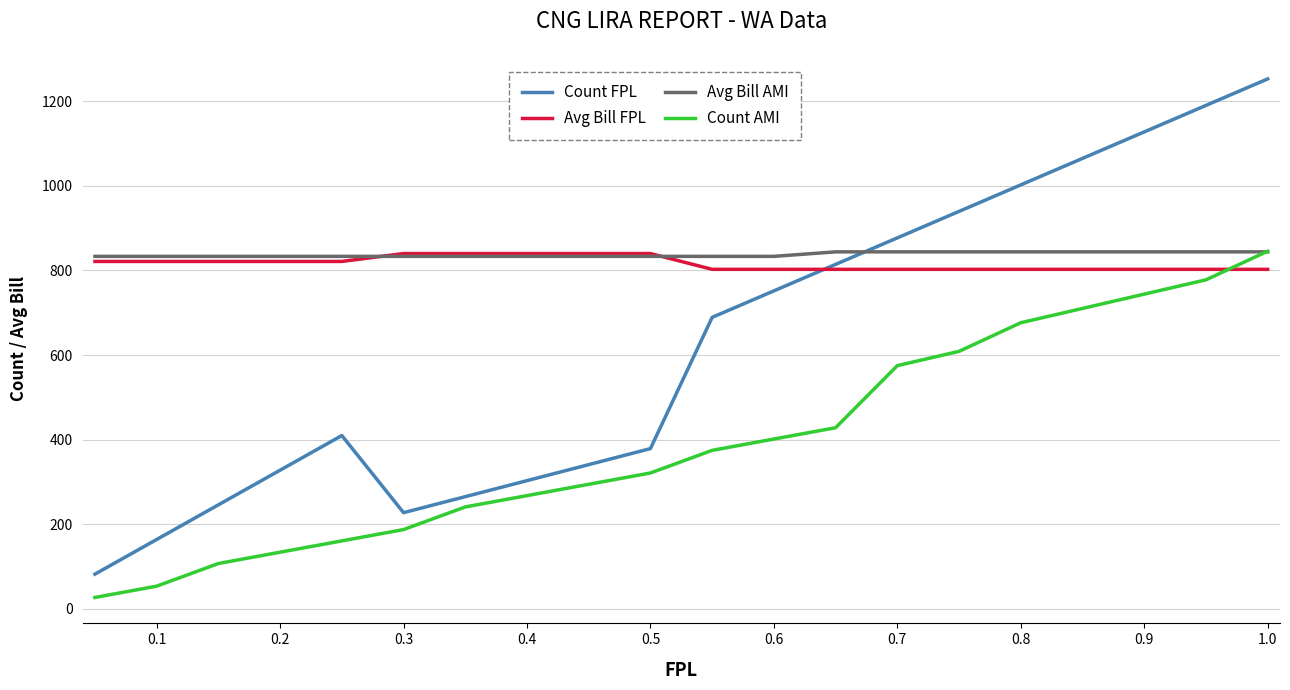

Which series ends up on top after the final intersection of Avg Bill FPL and Count AMI?

Count AMI